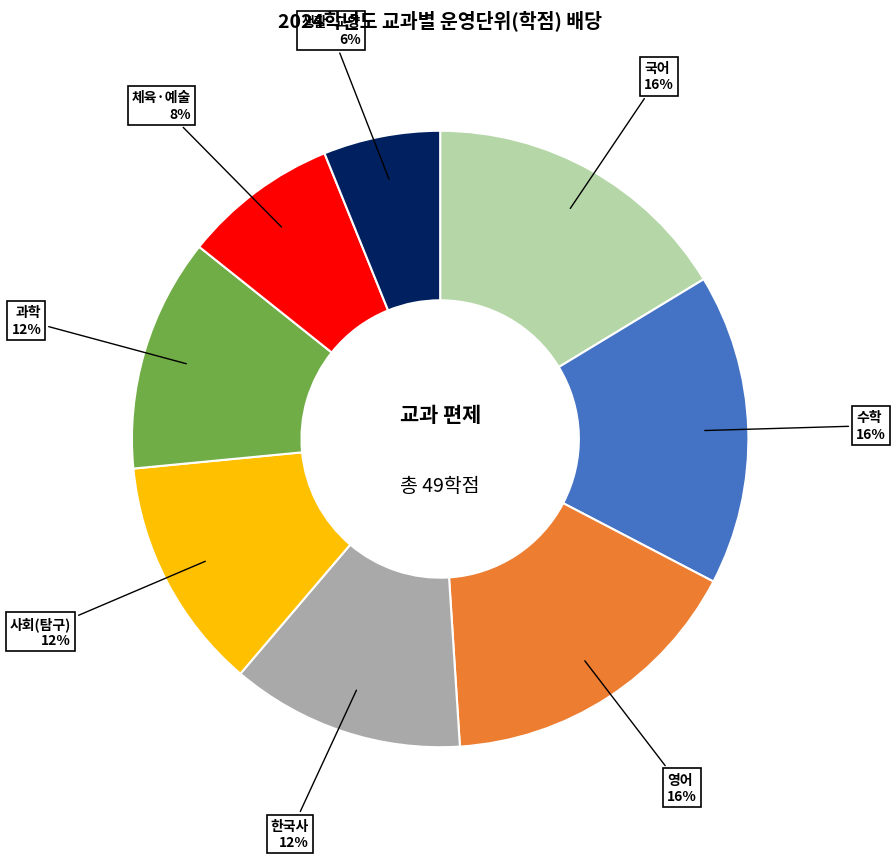

True or false: 국어 accounts for 3% of the total.

False